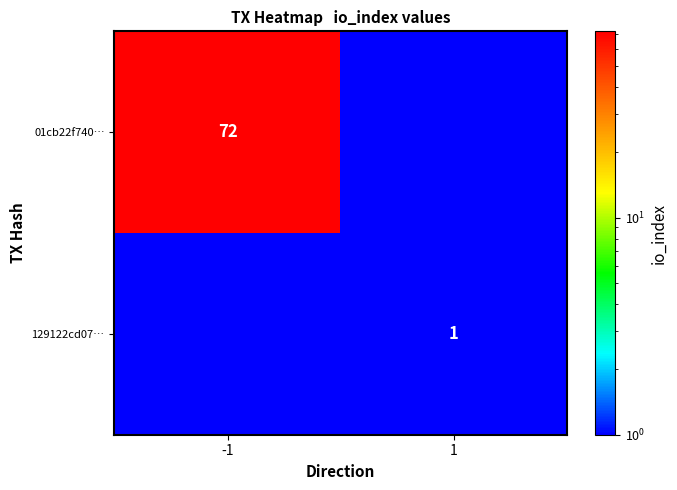

The 129122cd07… series shows 0.4 at 1. True or false?

False